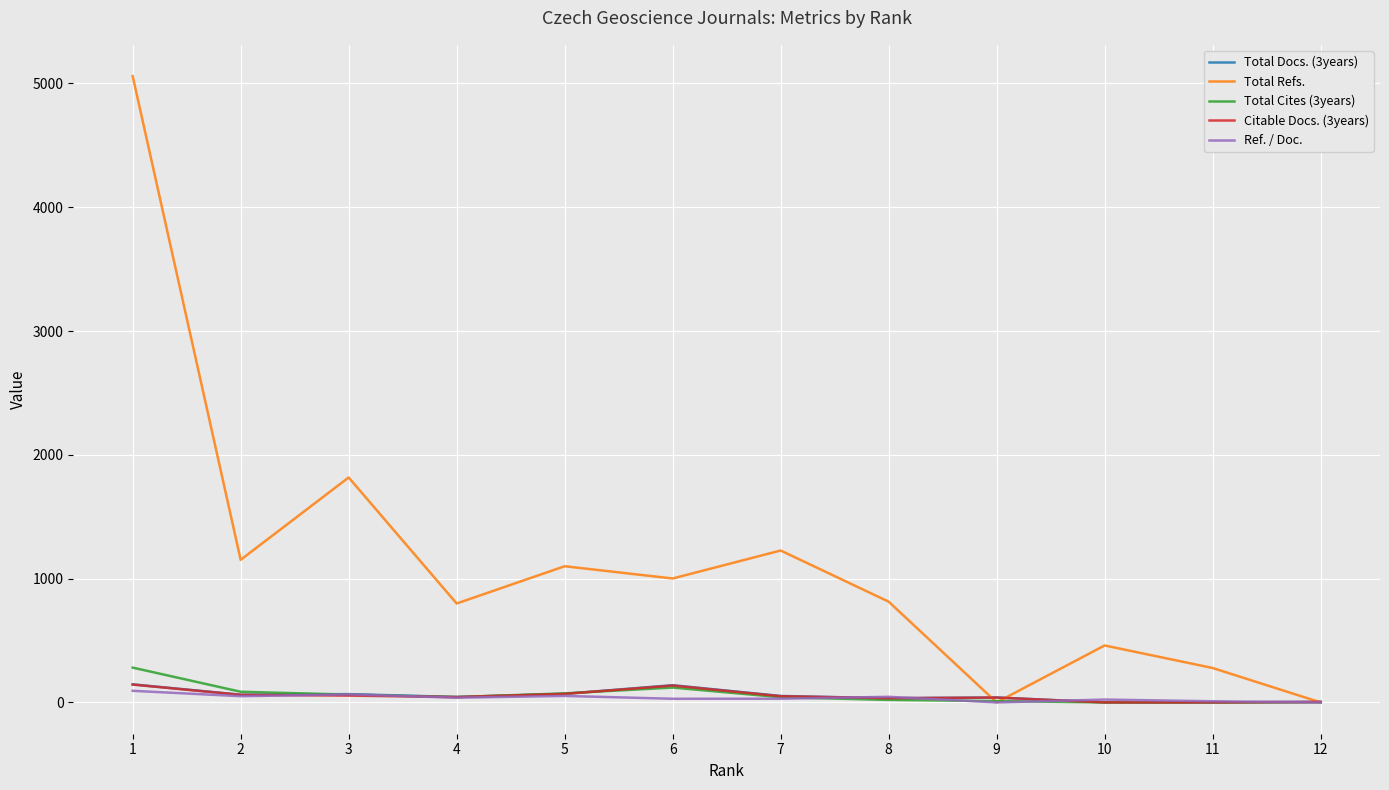

What is the total value across all series at 5?

1363.4